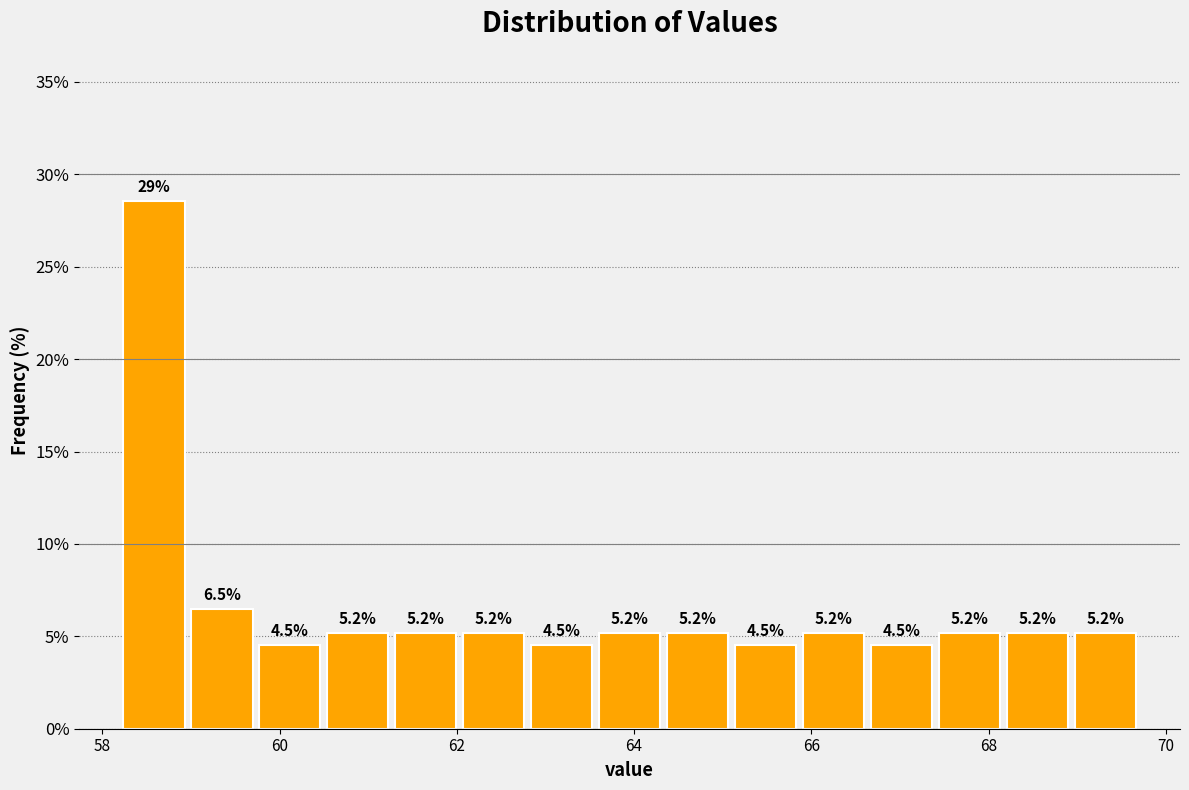

Read against the x-axis, roughly where is the centre of the tallest bar?

58.6